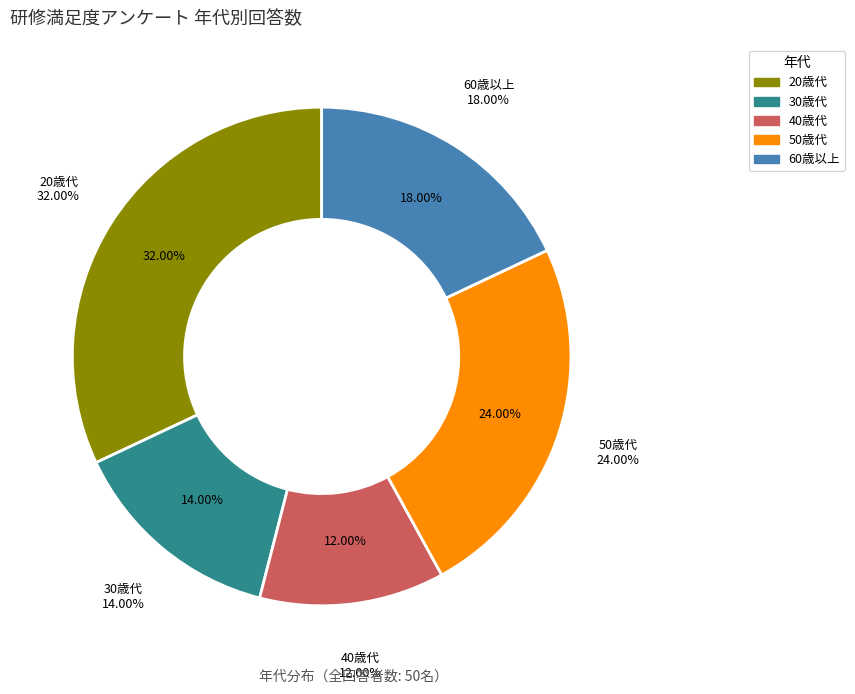

Which slice is the smallest?

40歳代